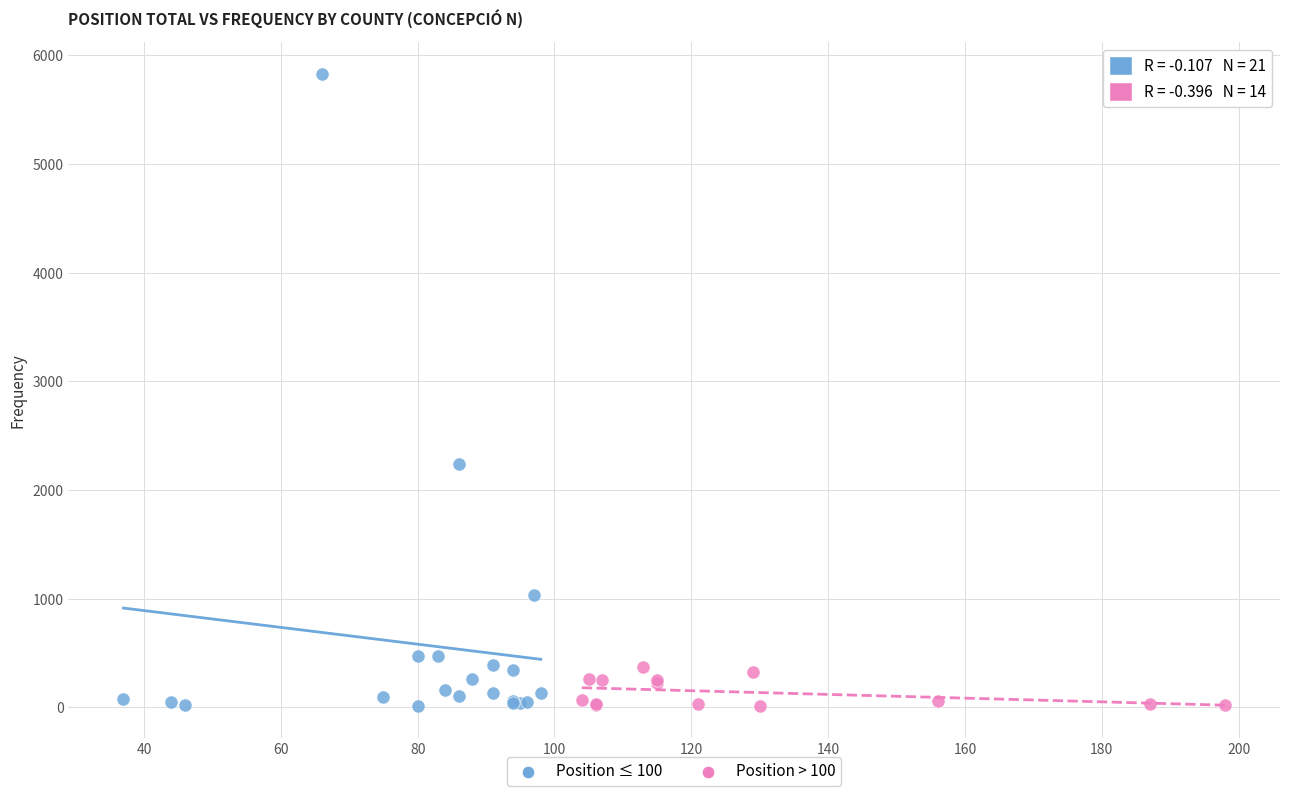

Which series contains the highest Y value?

Position ≤ 100